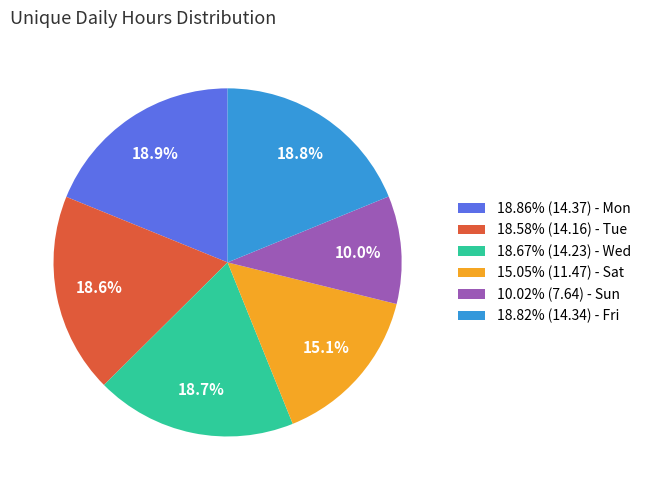

Approximately how many times larger is the value at 15.05% (11.47) - Sat compared to 18.67% (14.23) - Wed?

0.8